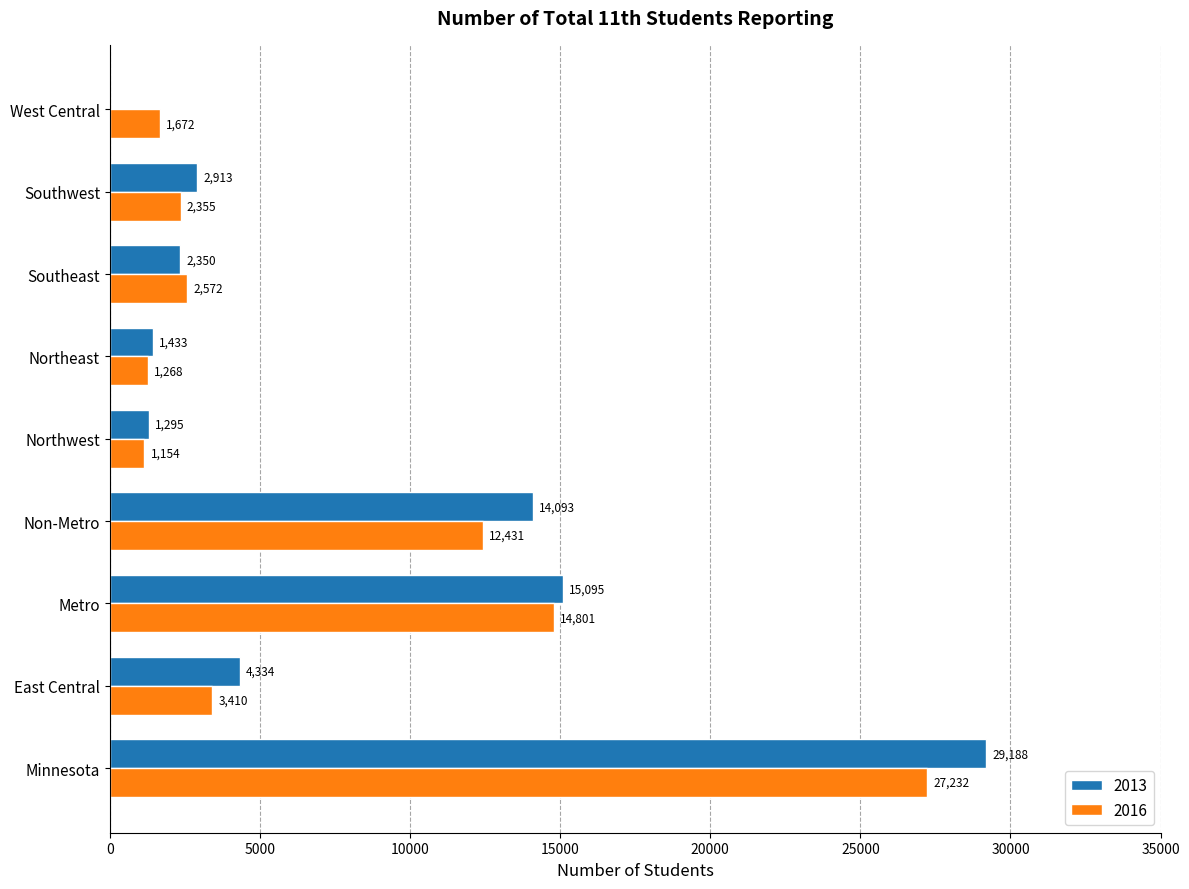

Is it true that 2016 equals 5300 at East Central?

False